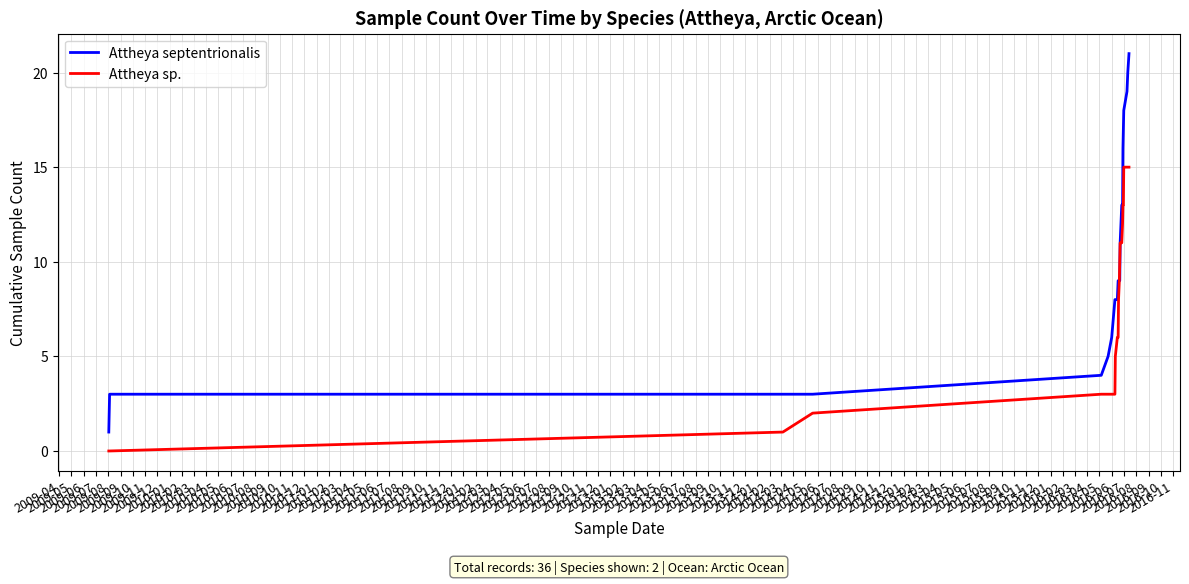

List the series in order of their overall mean, highest first.

Attheya septentrionalis, Attheya sp.